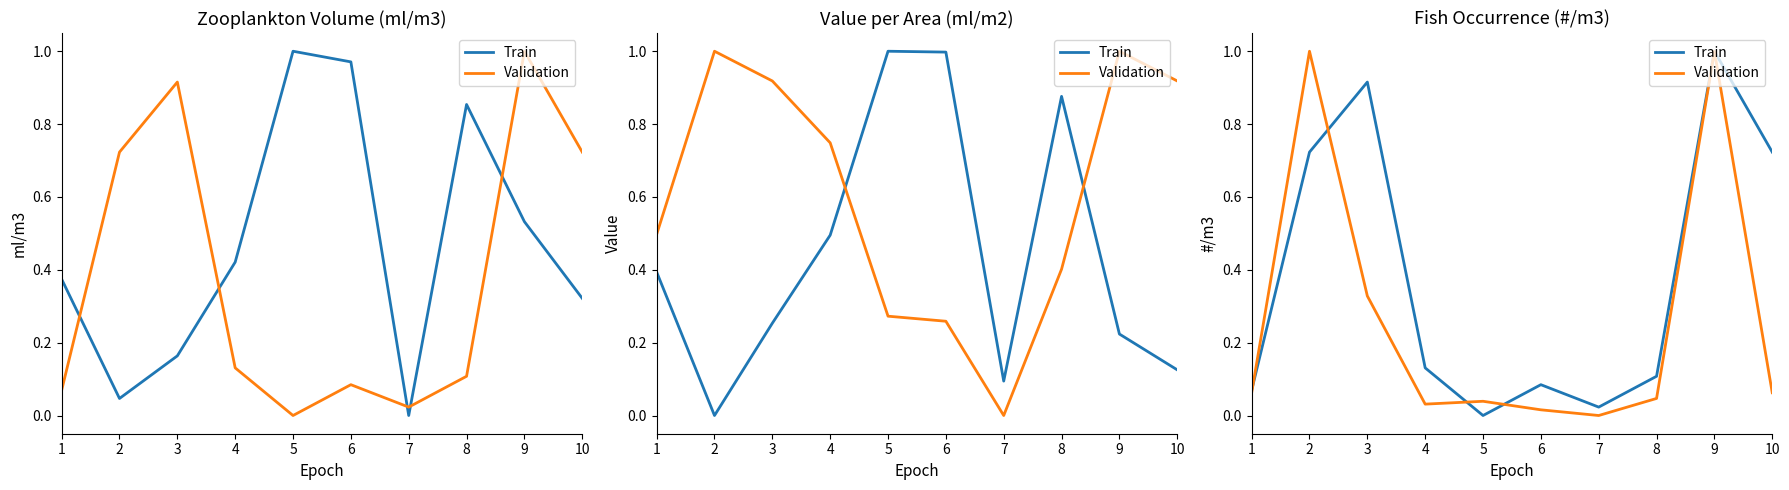

What is the difference between the second highest and second lowest values in the Train series?

0.9